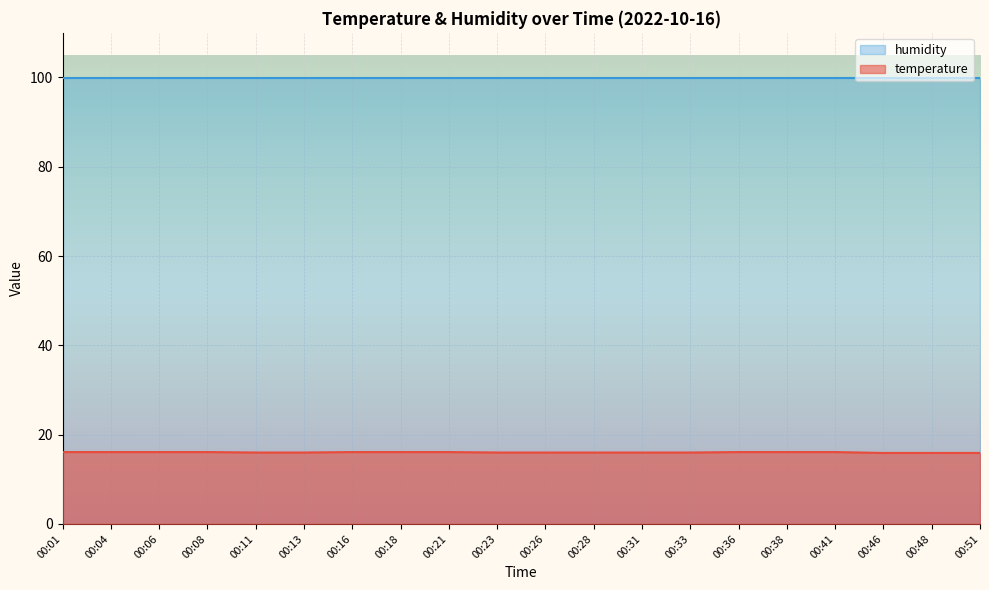

How many values are below 16?

3